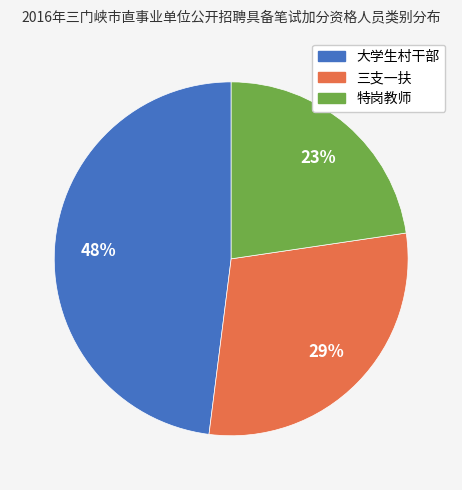

Which slice is the largest?

大学生村干部